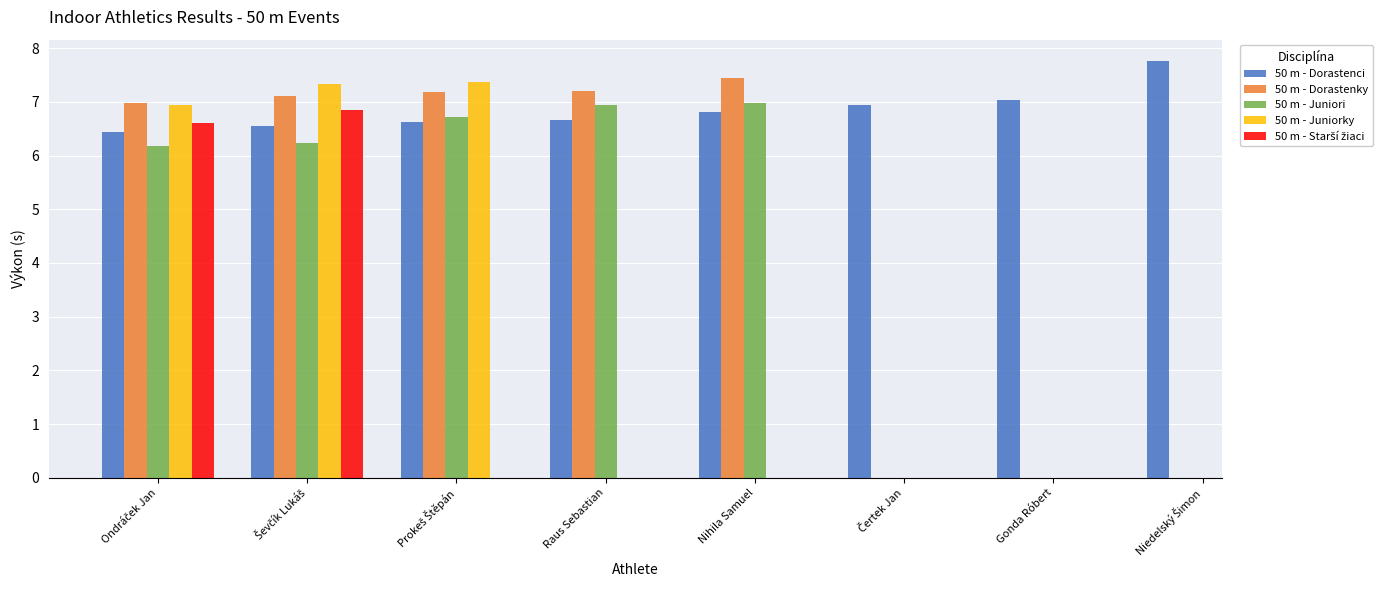

How many bars are there in each group?

5